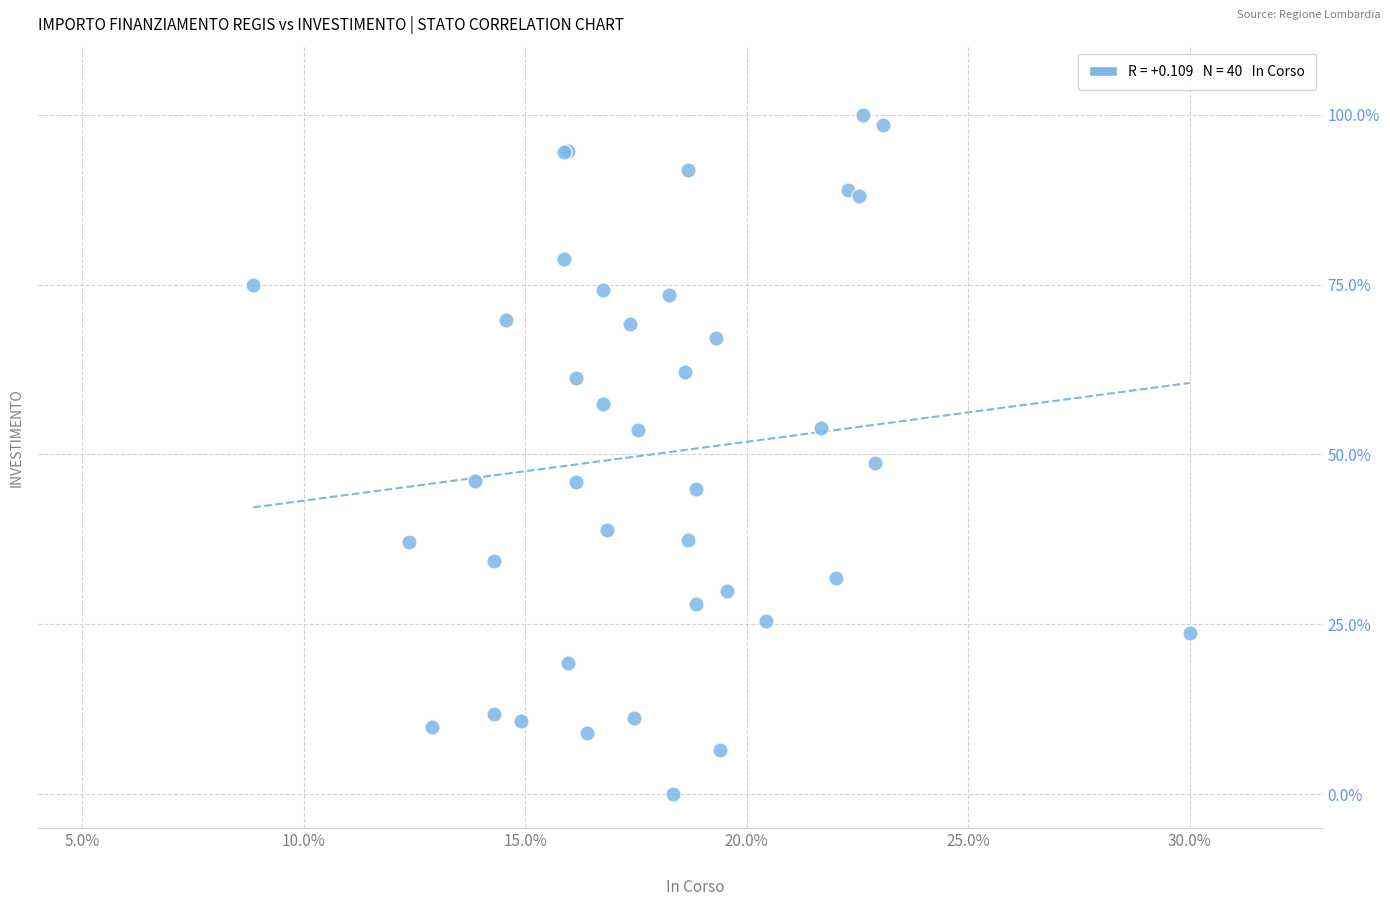

What Y value in the scatter plot is closest to 50?

48.7